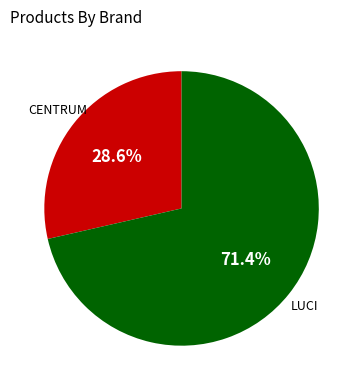

Is there a majority slice in this chart?

Yes